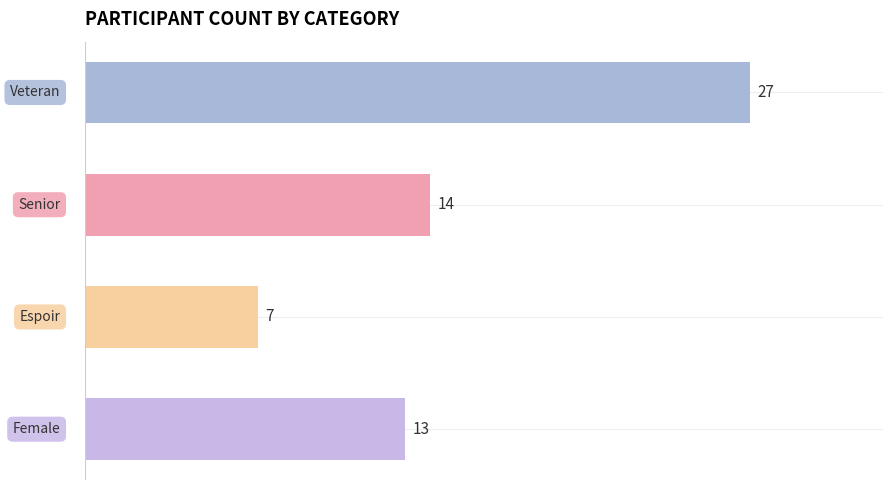

Reading top to bottom, extract all data points from this chart.

27	14	7	13